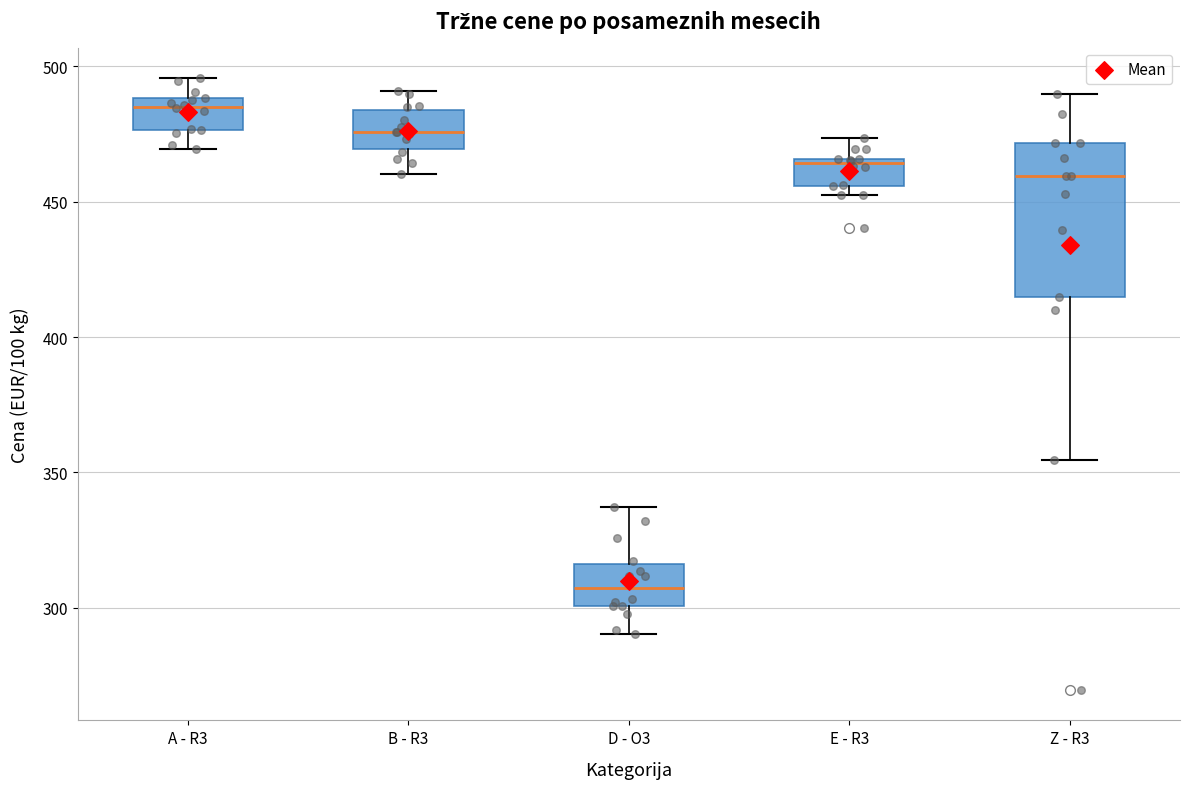

Reading left to right, read every box against the y-axis: the position of its median line, the range the box covers, and the ends of its whiskers. The values are not printed on the chart, so give them approximately, as read against the axis.

A - R3: median 485, box 475 to 490, whiskers 470 to 495
B - R3: median 475, box 470 to 485, whiskers 460 to 490
D - O3: median 305, box 300 to 315, whiskers 290 to 335
E - R3: median 465 (just below the box's upper edge), box 455 to 465, whiskers 455 (just below the box's lower edge) to 475
Z - R3: median 460, box 415 to 470, whiskers 355 to 490